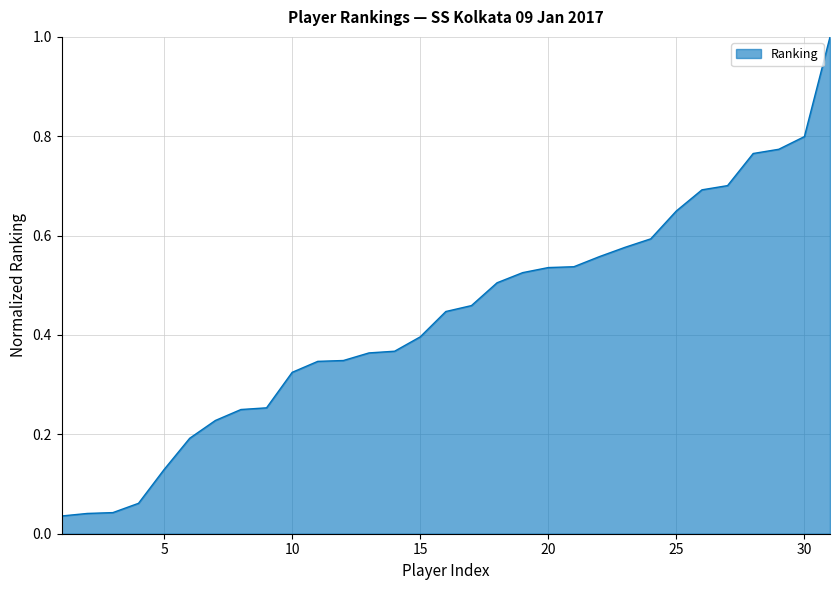

What is the greatest value displayed?

1.0